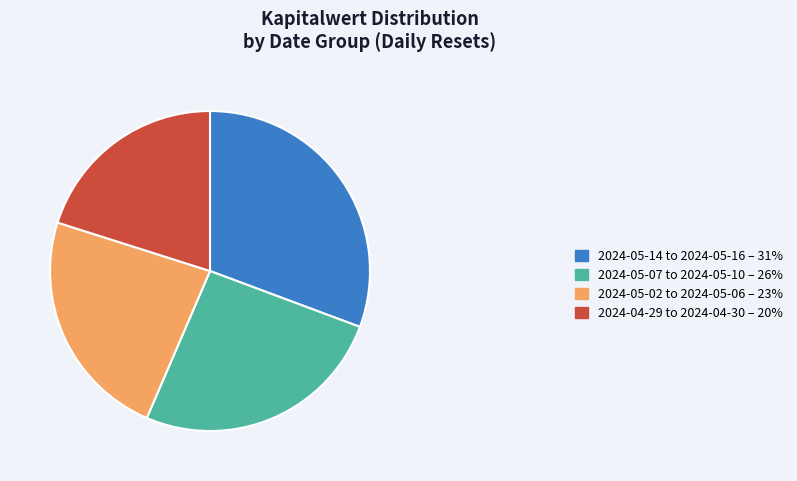

Which slice is the largest?

2024-05-14 to 2024-05-16 – 31%